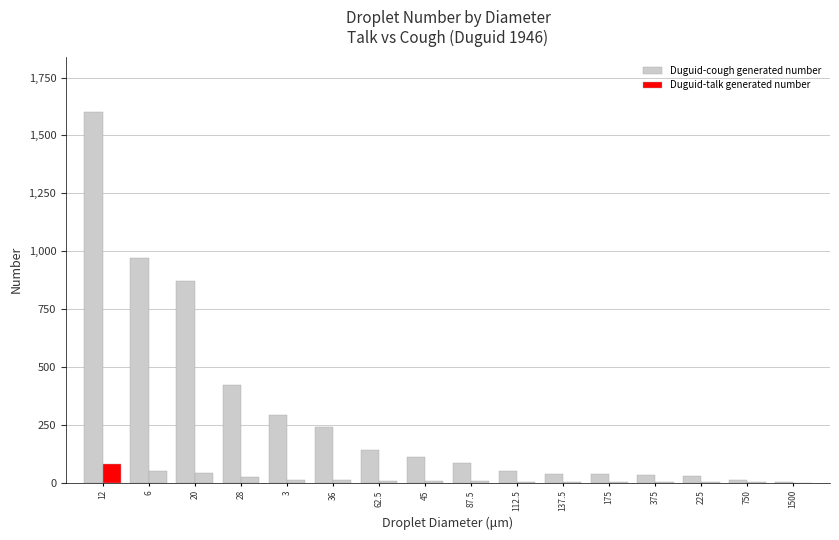

Which category has the lowest value in the Duguid-cough generated number series?

1500